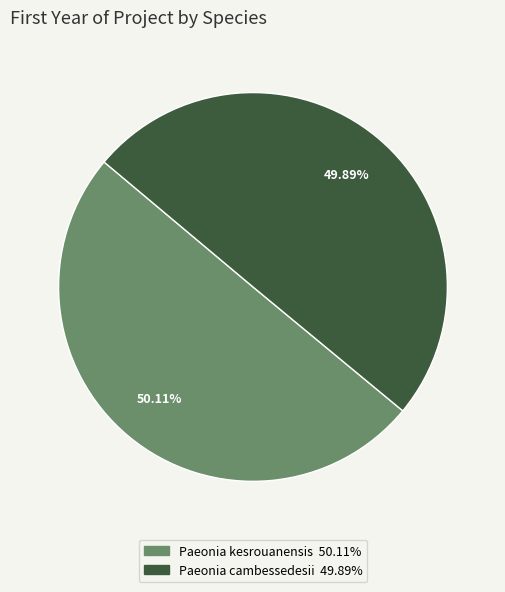

How much of the chart is everything except Paeonia kesrouanensis?

49.9%